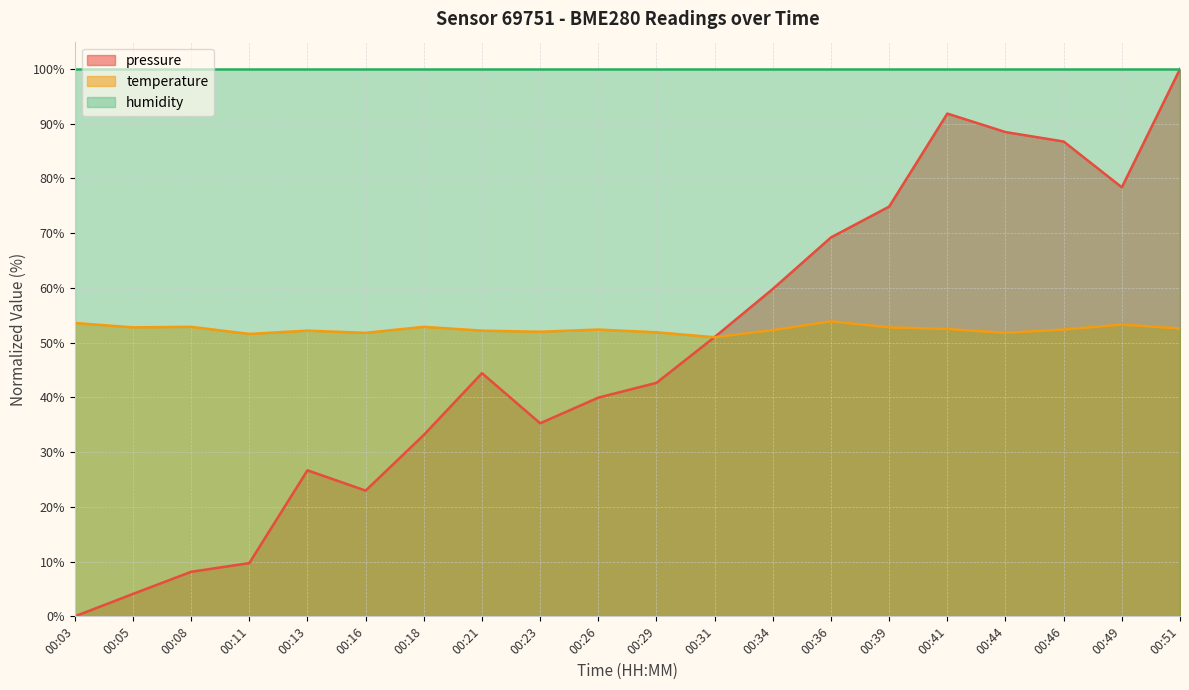

How many values in the pressure series are below 44?

10